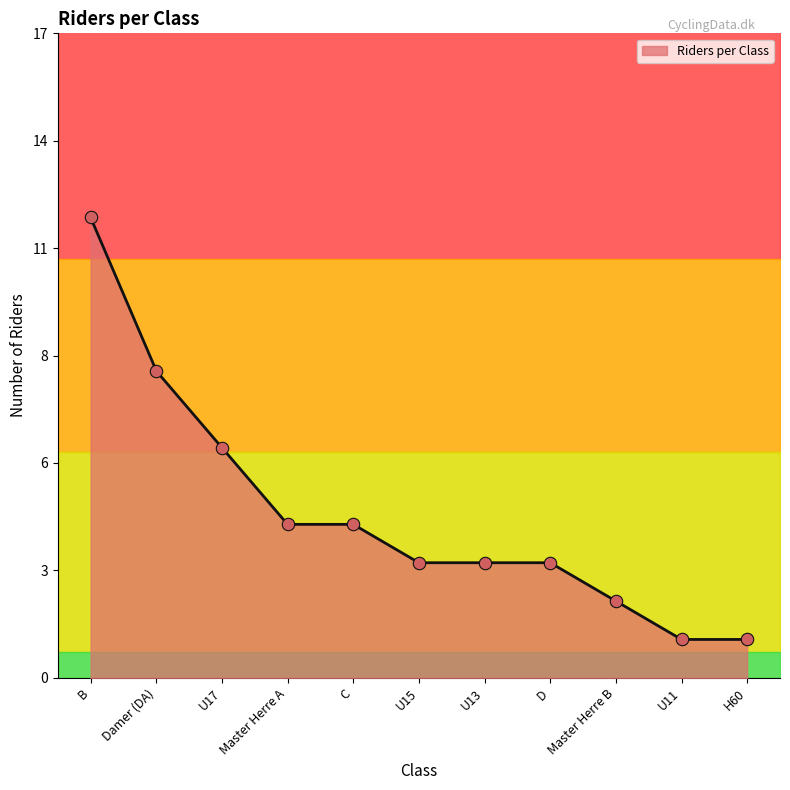

What is the ratio of the value at C to the value at U15?

1.3